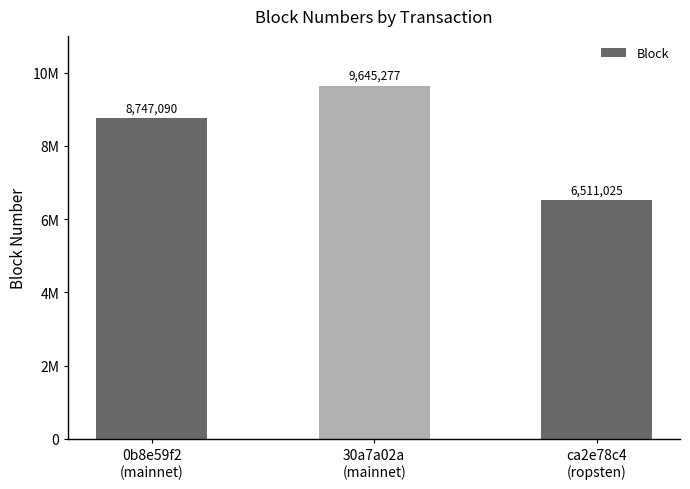

Reading left to right, extract all data points from this chart.

8747090	9645277	6511025